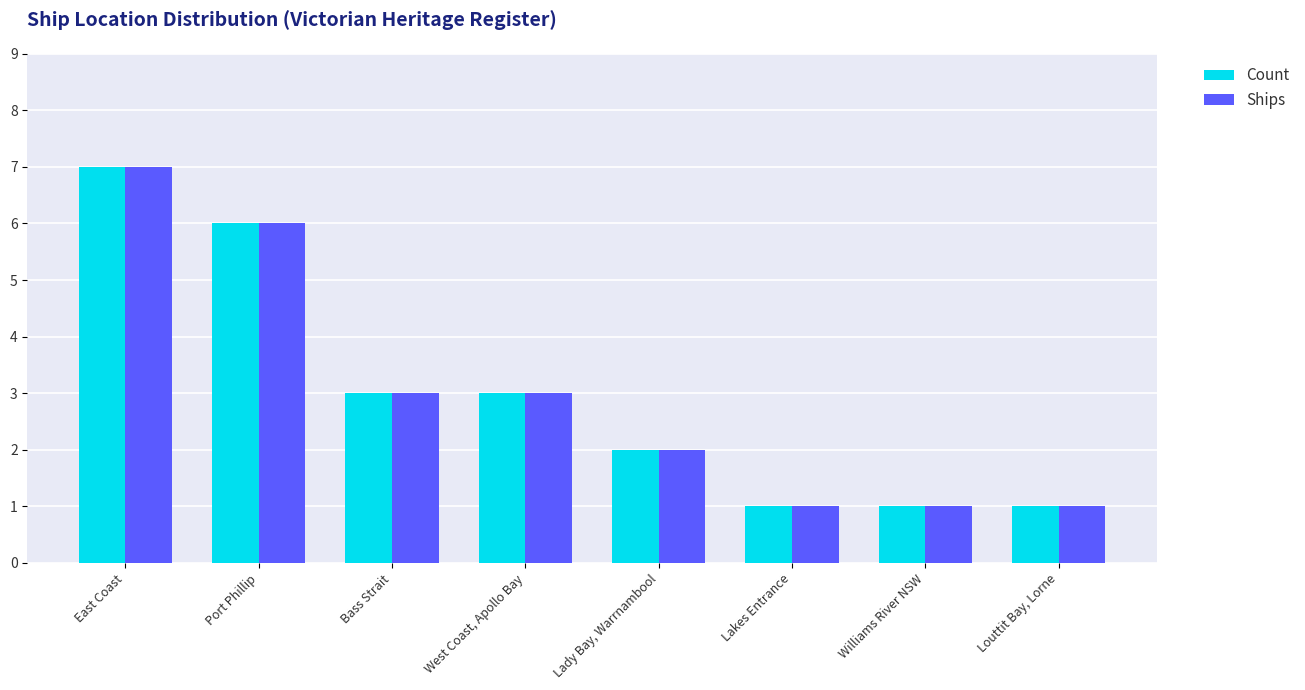

The Ships series shows 6 at Port Phillip. True or false?

True